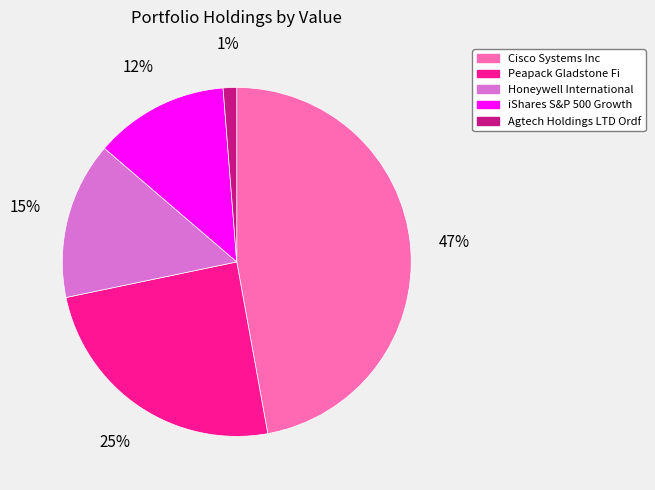

What percentage is the Peapack Gladstone Fi slice, to the nearest percent?

25%